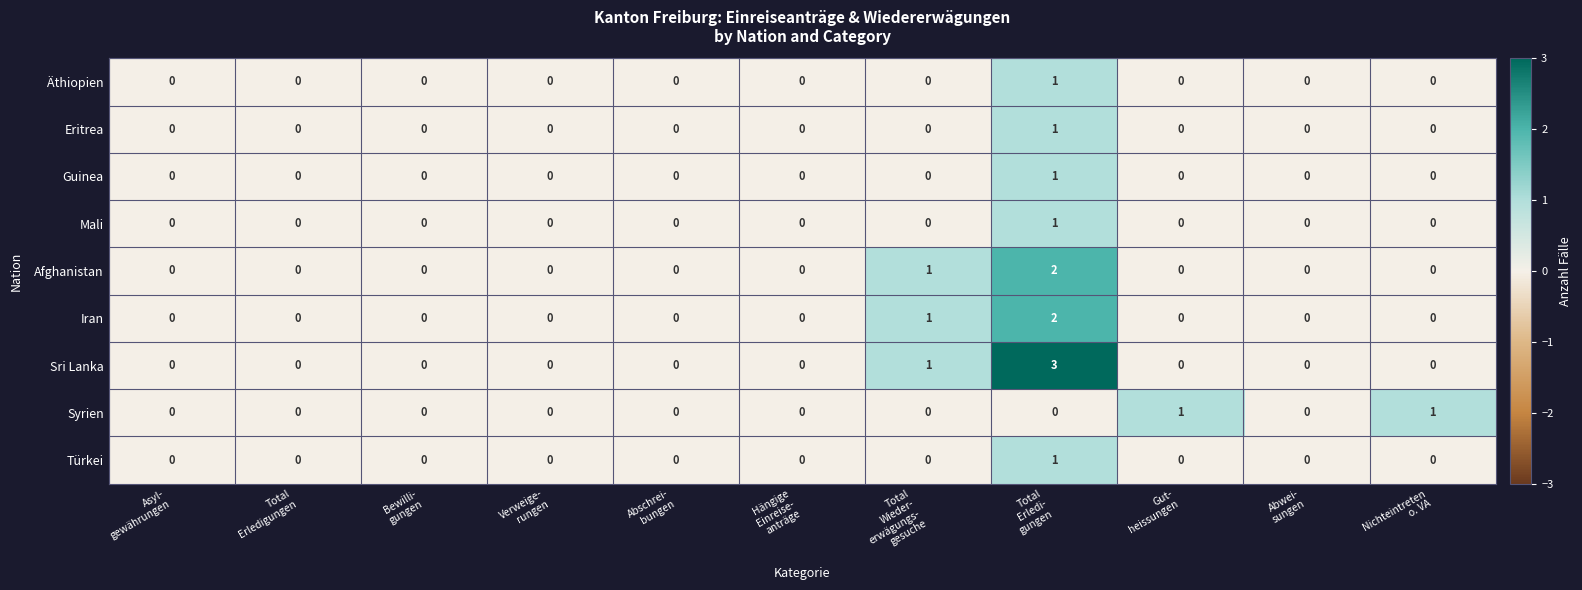

What is the maximum value shown in the chart?

3